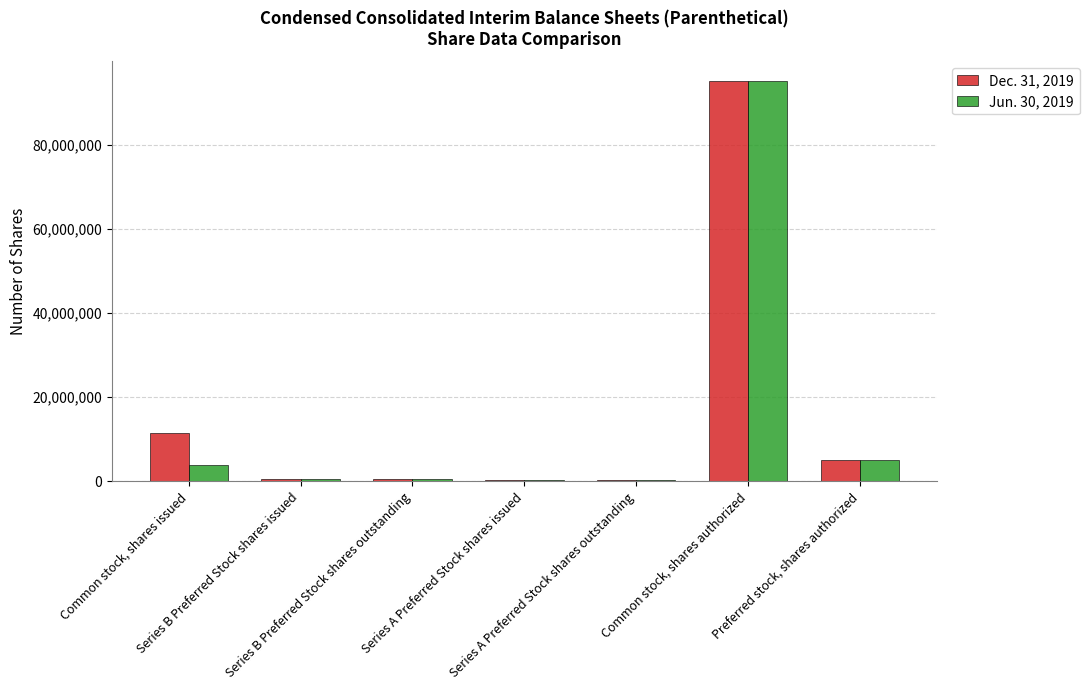

Are the bars grouped side by side (vs. stacked)?

Yes